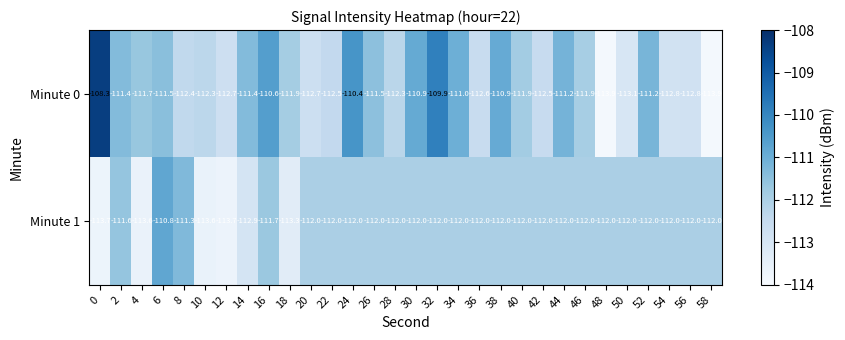

What is the greatest value displayed?

-108.3